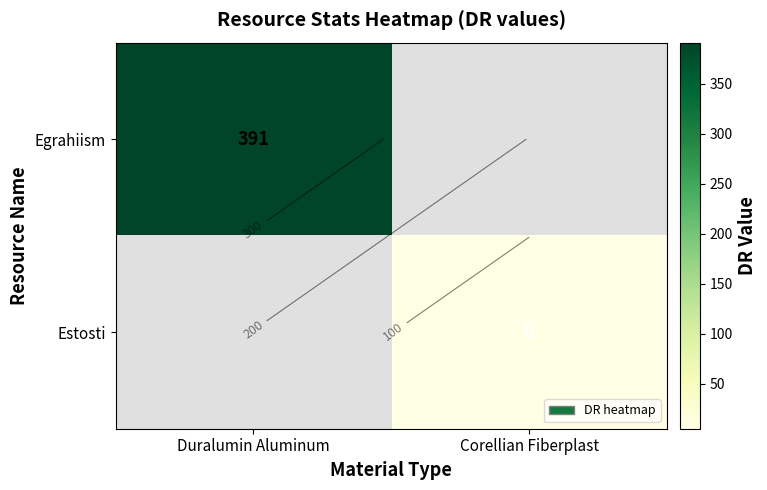

Which series has the largest range (max minus min)?

Egrahiism